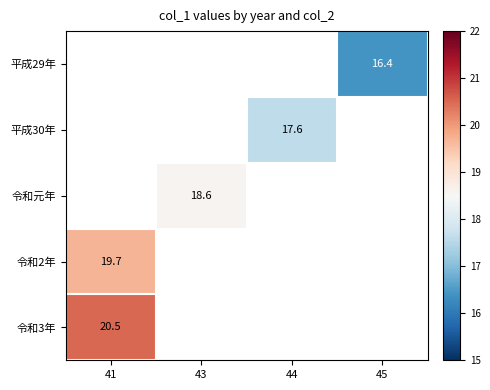

The 令和2年 series shows 33.5 at 41. True or false?

False